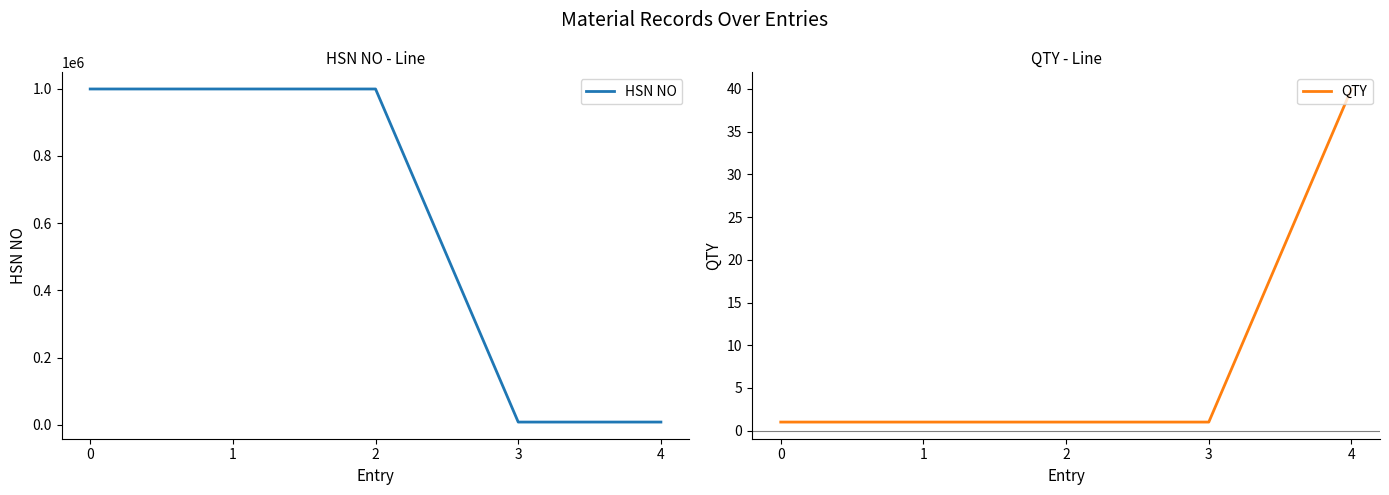

At which category does HSN NO reach its first local valley?

3